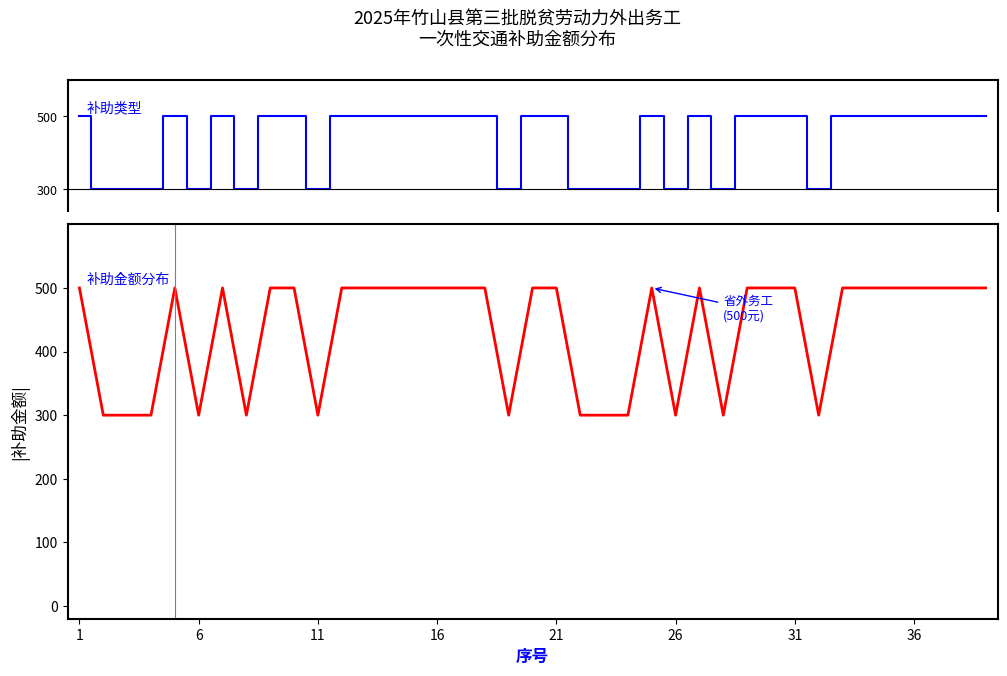

Is it true that 省外(500元) equals 1 at 6?

False